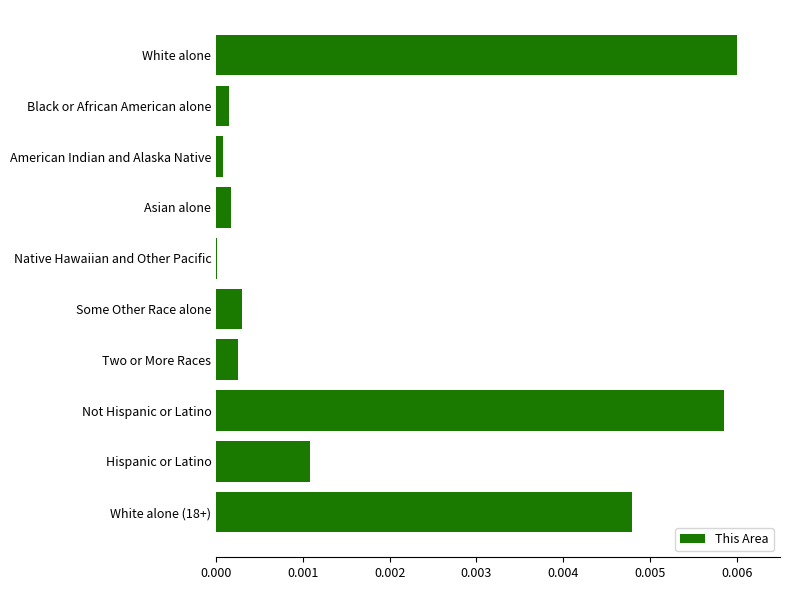

Is it true that the value at White alone is 0.0?

True